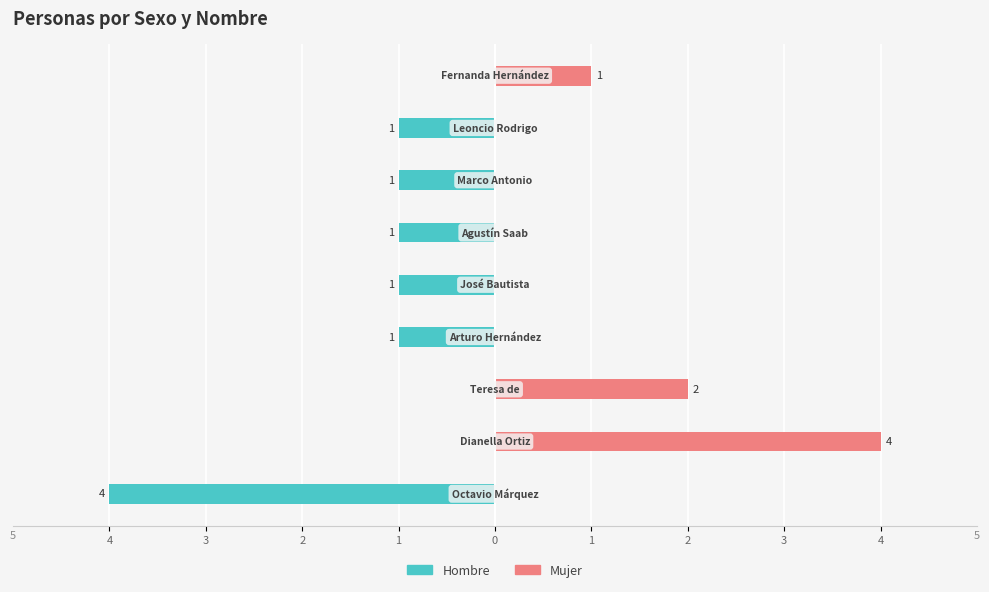

Rank the series by their average value, from lowest to highest.

Hombre, Mujer